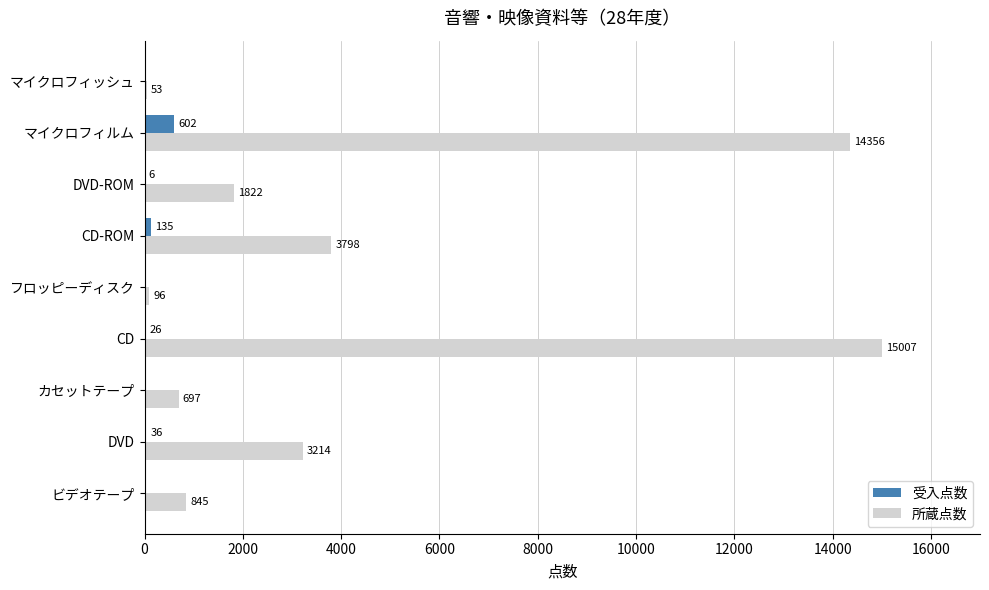

What is the approximate value of 所蔵点数 at DVD-ROM?

1822